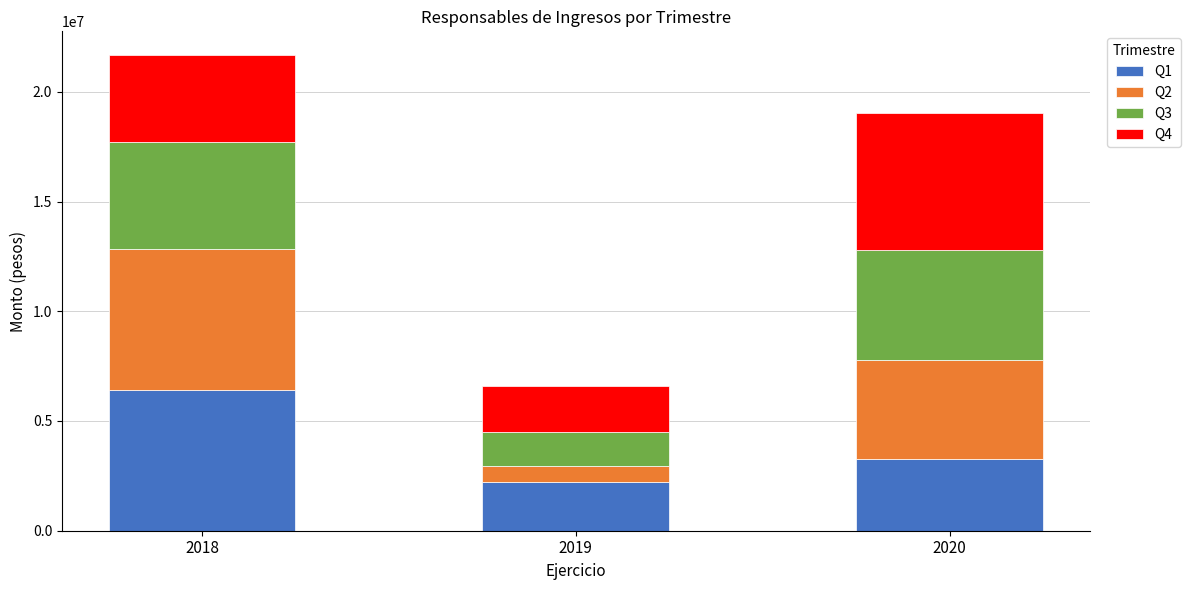

The value of Q1 at 2018 is 6417723. True or false?

True